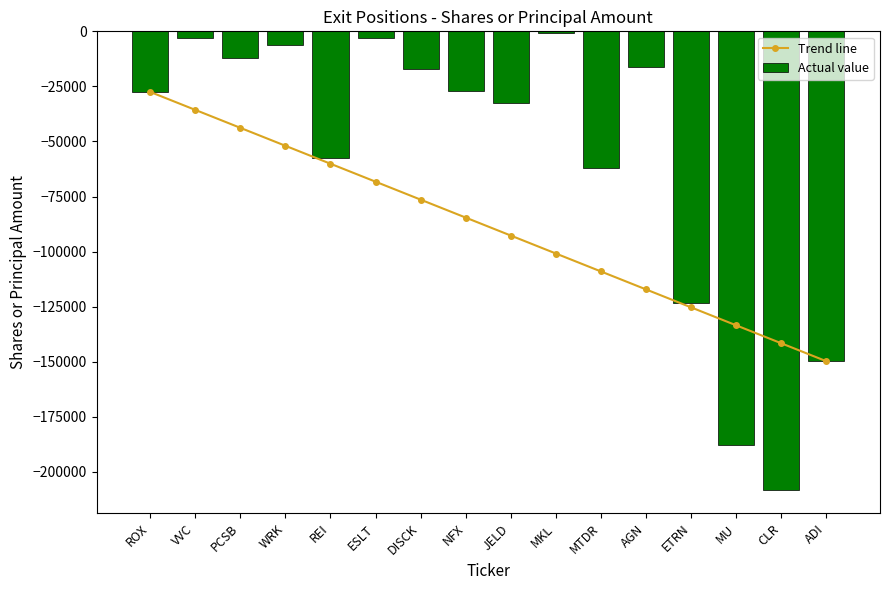

What position from the left is PCSB?

3